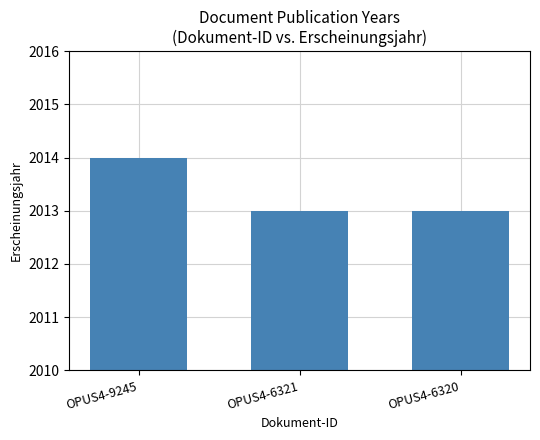

How many values are between 2013 and 2014?

3